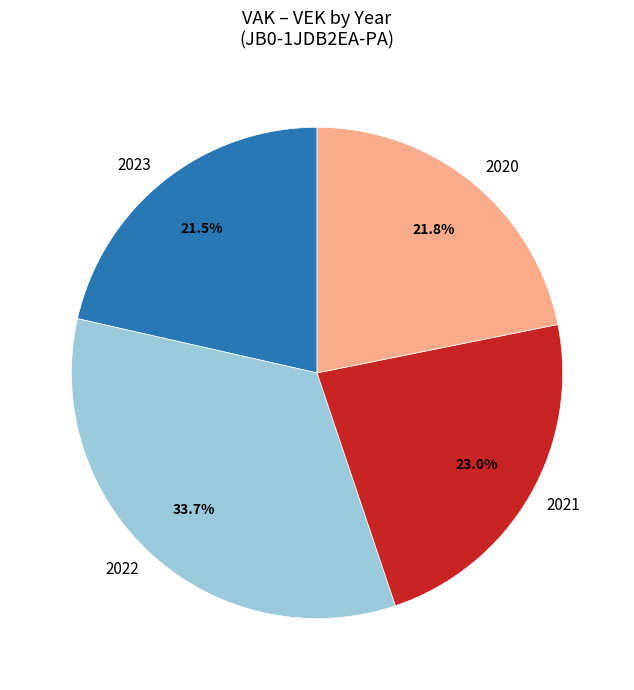

How much of the chart is everything except 2023?

78.5%